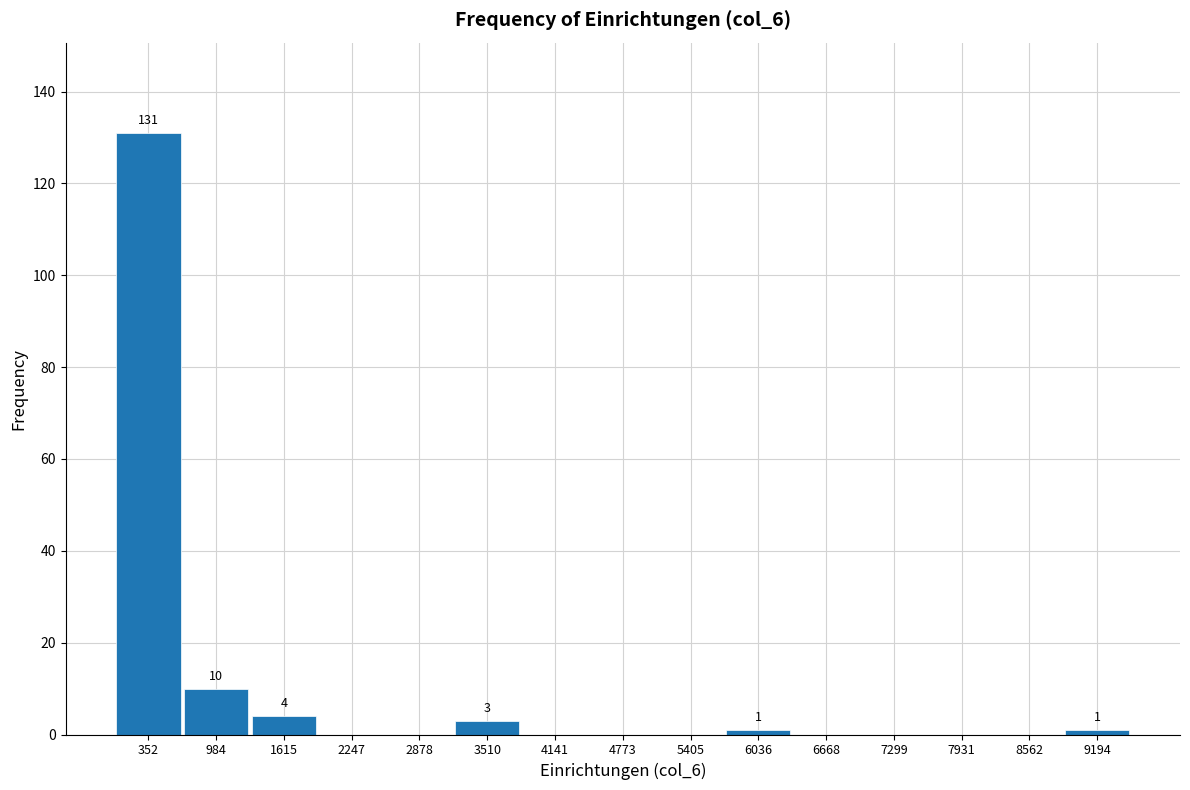

Over which range of the x-axis is the bar tallest?

0 to 700